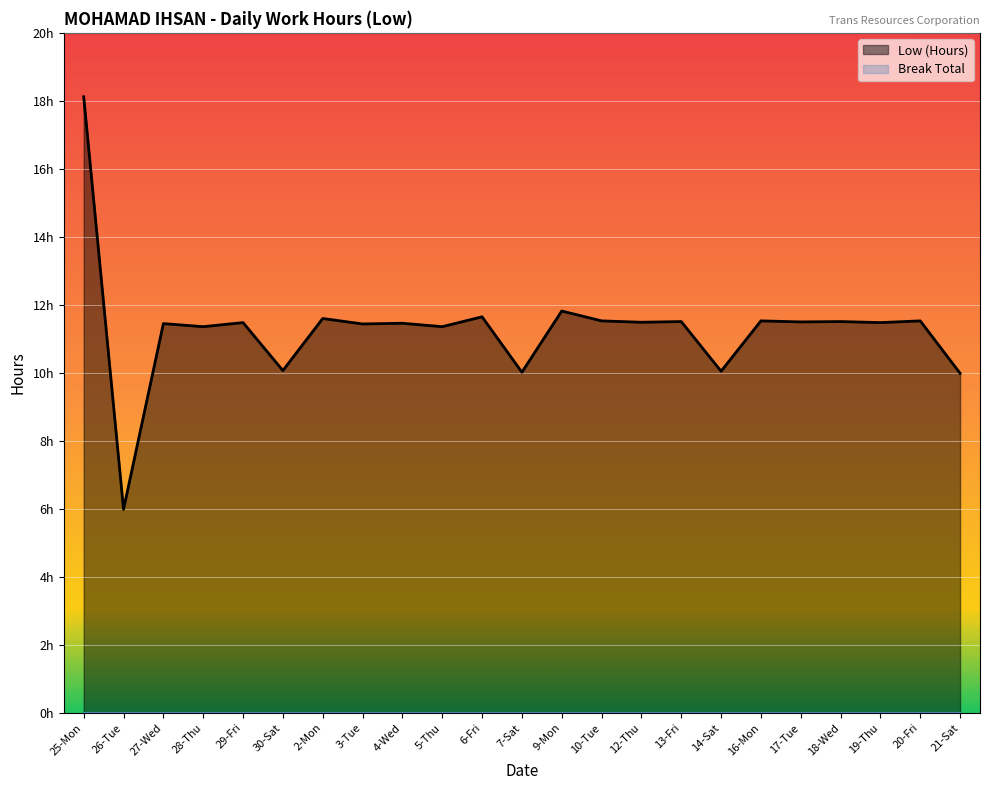

Reading left to right, list all the values displayed in this chart.

18.1	6.0	11.4	11.4	11.5	10.1	11.6	11.4	11.5	11.4	11.7	10.0	11.8	11.5	11.5	11.5	10.1	11.5	11.5	11.5	11.5	11.5	10.0